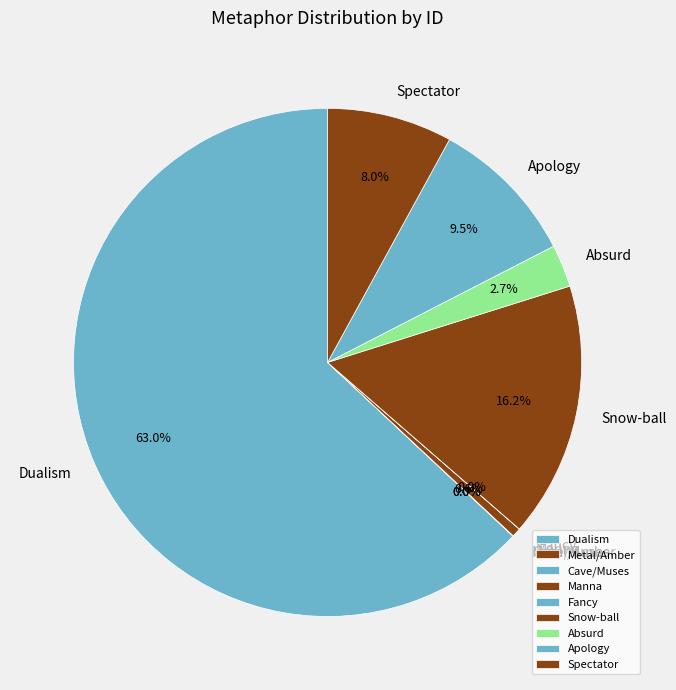

Which slice is the largest?

Dualism